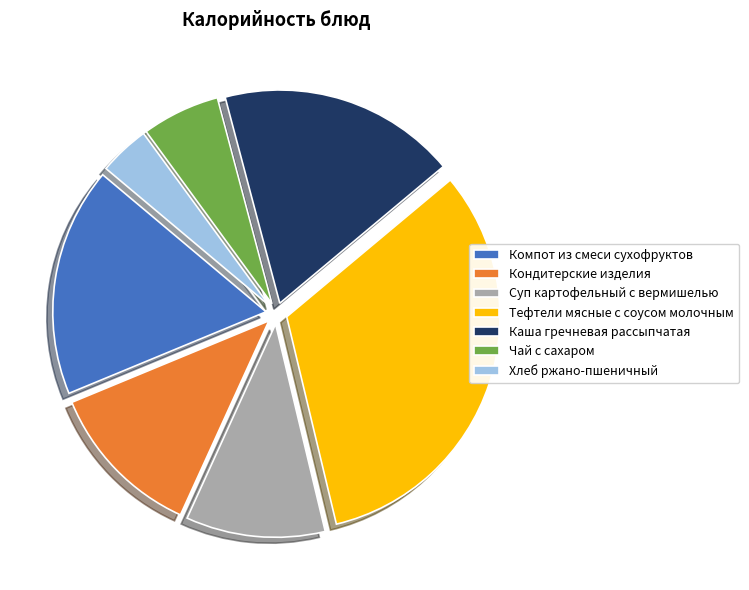

Is Суп картофельный с вермишелью the majority of the pie?

No